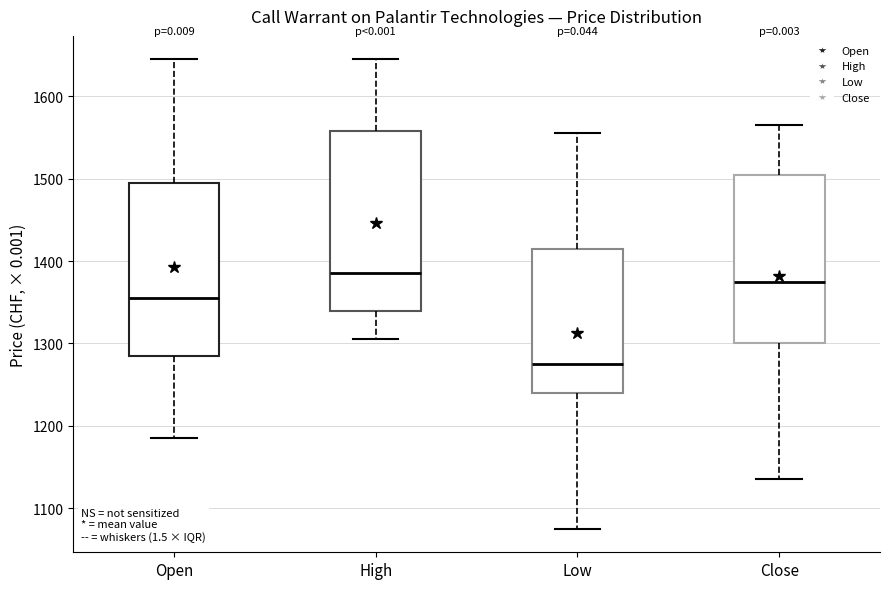

Where is the upper edge of the box for Close on the y-axis? The values are not printed on the chart, so give them approximately, as read against the axis.

1510